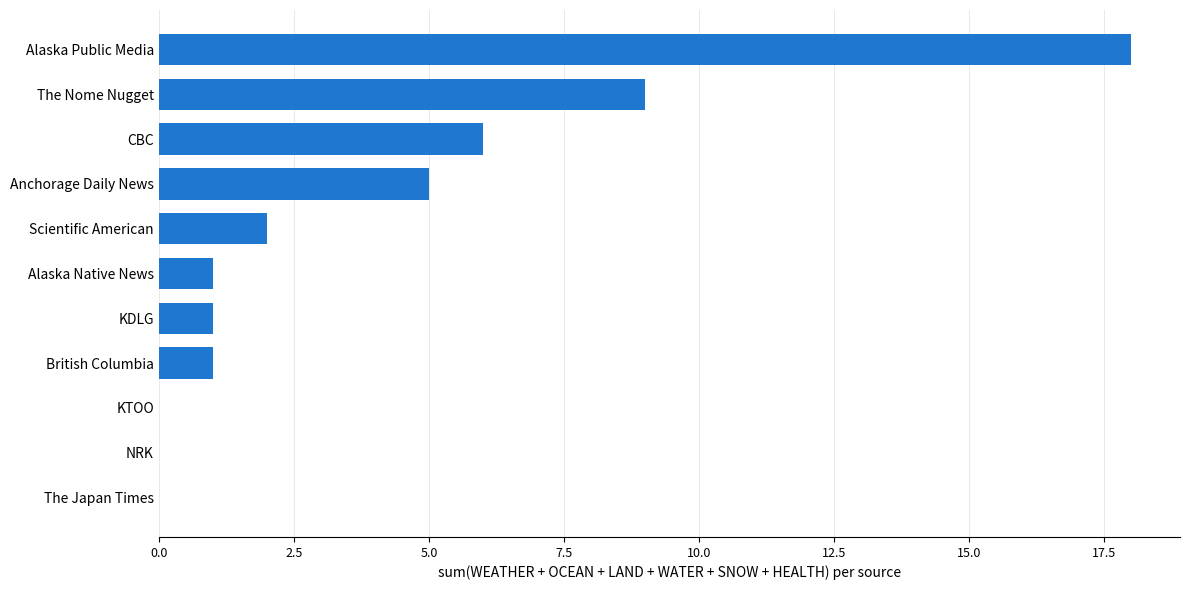

What is the maximum value shown in the chart?

18